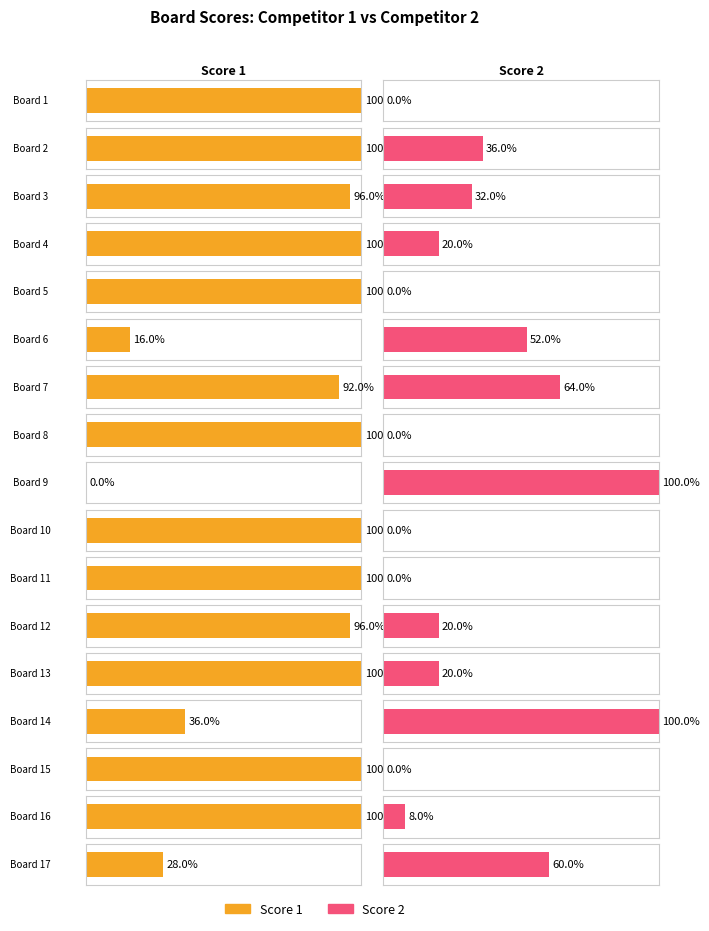

List the labels in order of Score 2 value, largest first.

9, 14, 7, 17, 6, 2, 3, 4, 12, 13, 16, 1, 5, 8, 10, 11, 15